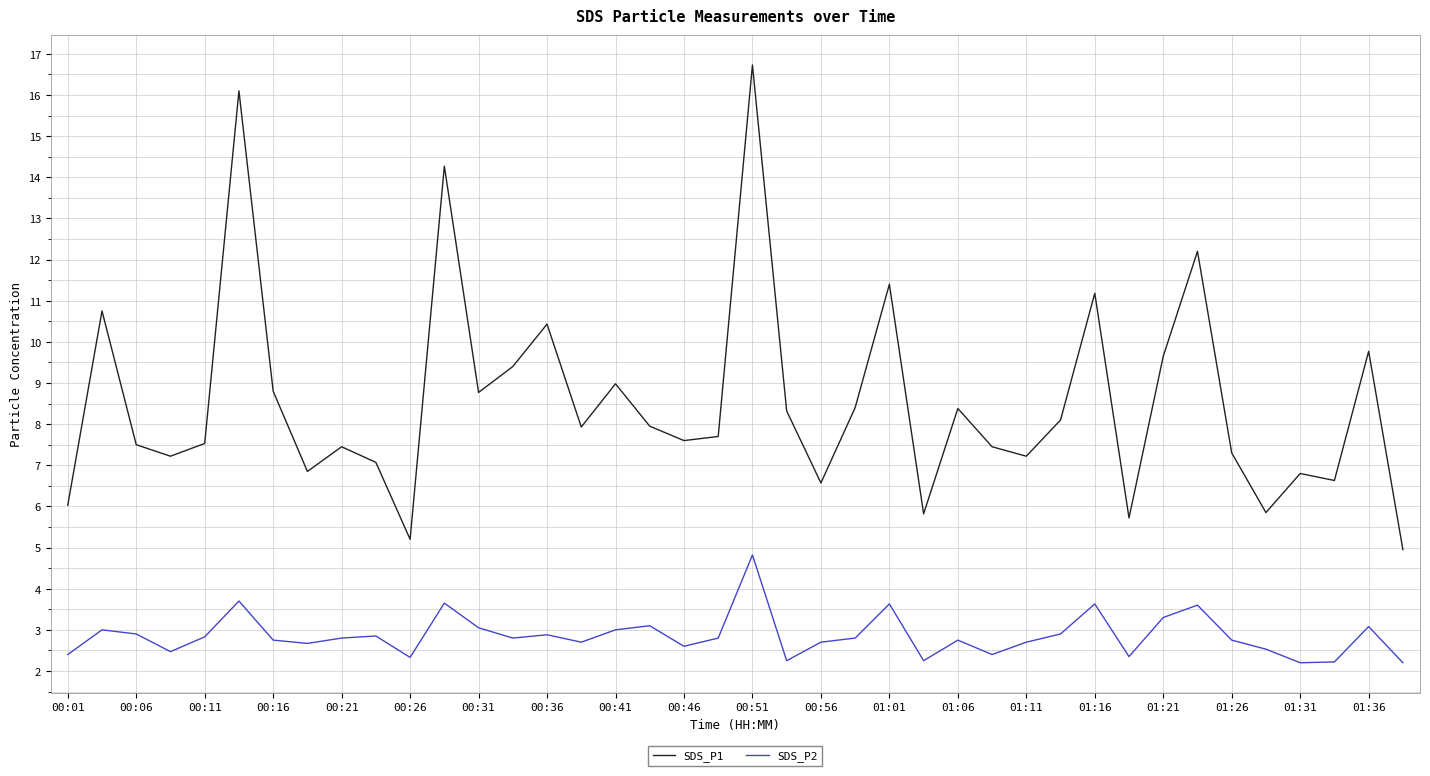

What is the highest value of the SDS_P2 series?

4.8